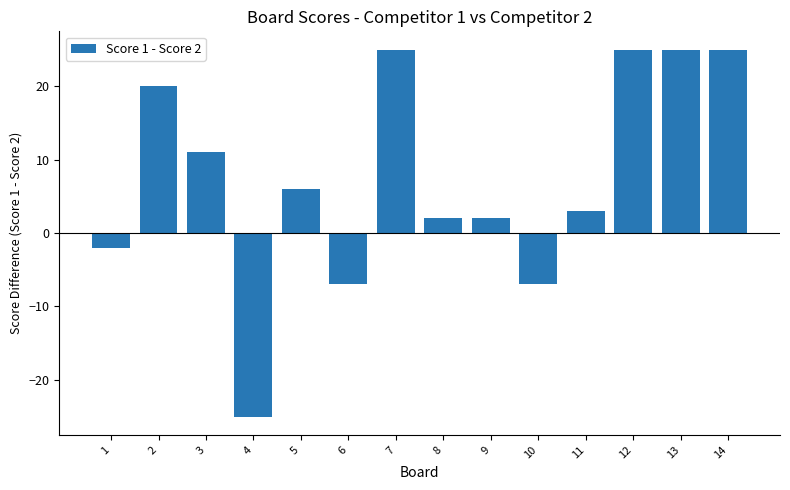

True or false: the data shows 25 at 12.

True